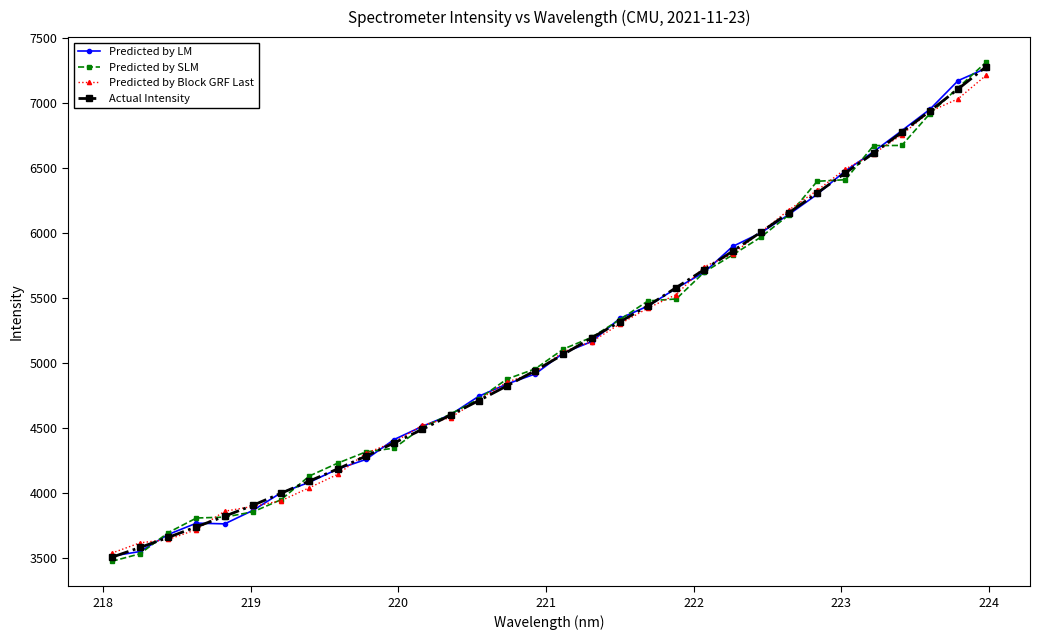

What is the lowest value of the Predicted by SLM series?

3475.1